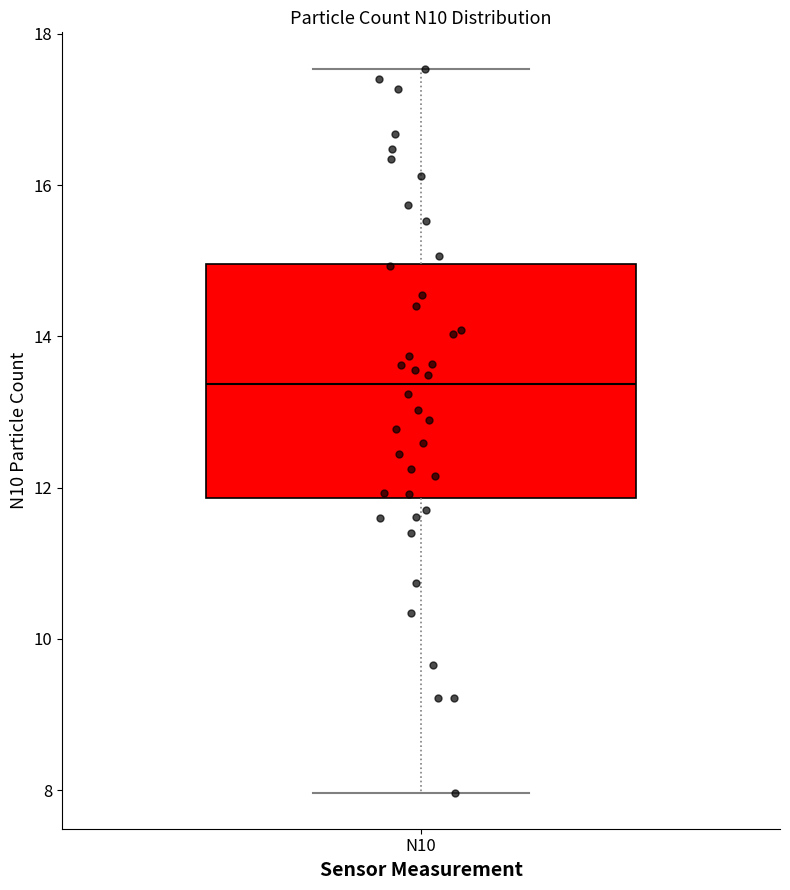

Transcribe this box plot: give where the median line is, the range the box spans, and where the two whiskers end, as read against the y-axis. The values are not printed on the chart, so give them approximately, as read against the axis.

median 13.4, box 11.8 to 15.0, whiskers 8.0 to 17.6